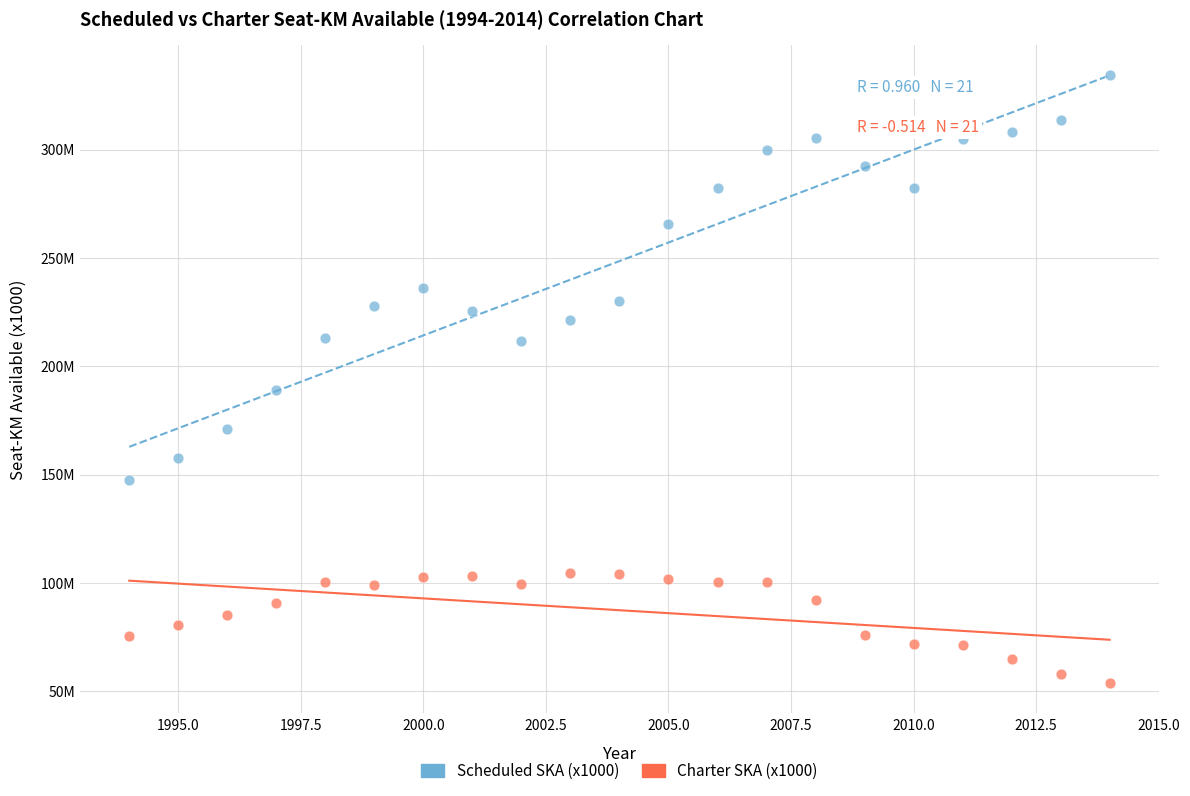

What are all the series names shown in the legend?

Scheduled SKA (x1000), Charter SKA (x1000)